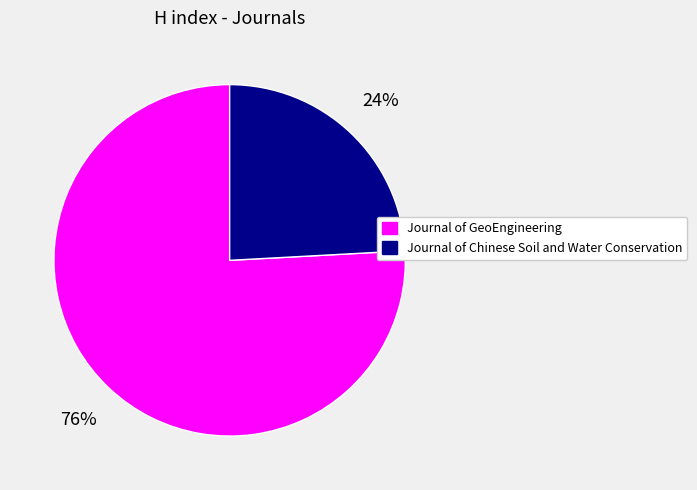

The Journal of GeoEngineering slice represents 76% of the pie. True or false?

True